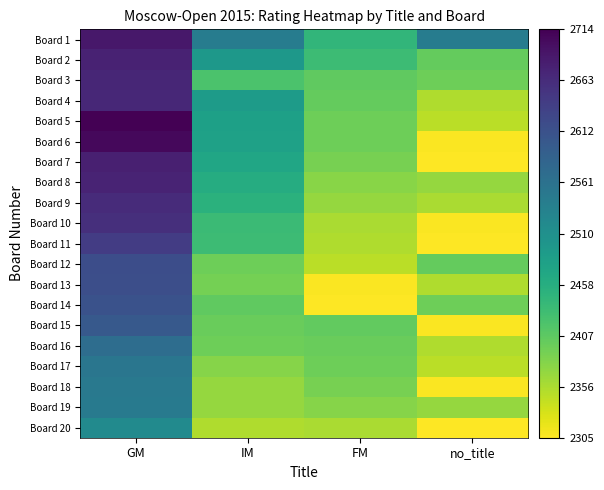

List the series in order of their peak value, highest first.

Board 5, Board 6, Board 1, Board 7, Board 2, Board 8, Board 3, Board 4, Board 9, Board 10, Board 11, Board 12, Board 13, Board 14, Board 15, Board 16, Board 17, Board 18, Board 19, Board 20